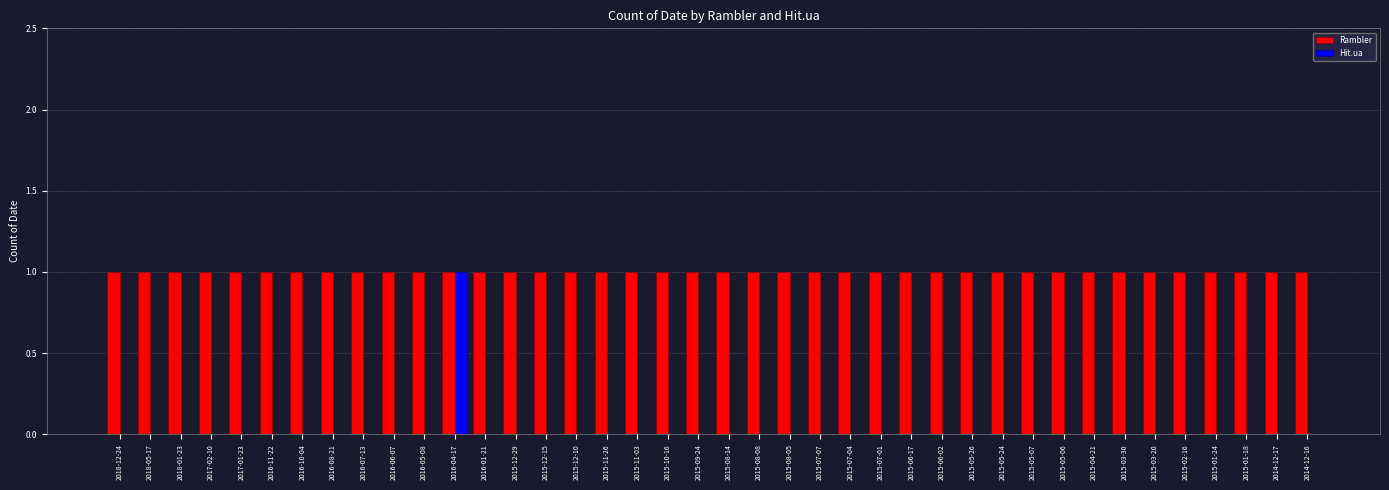

How many distinct data groups are displayed?

2